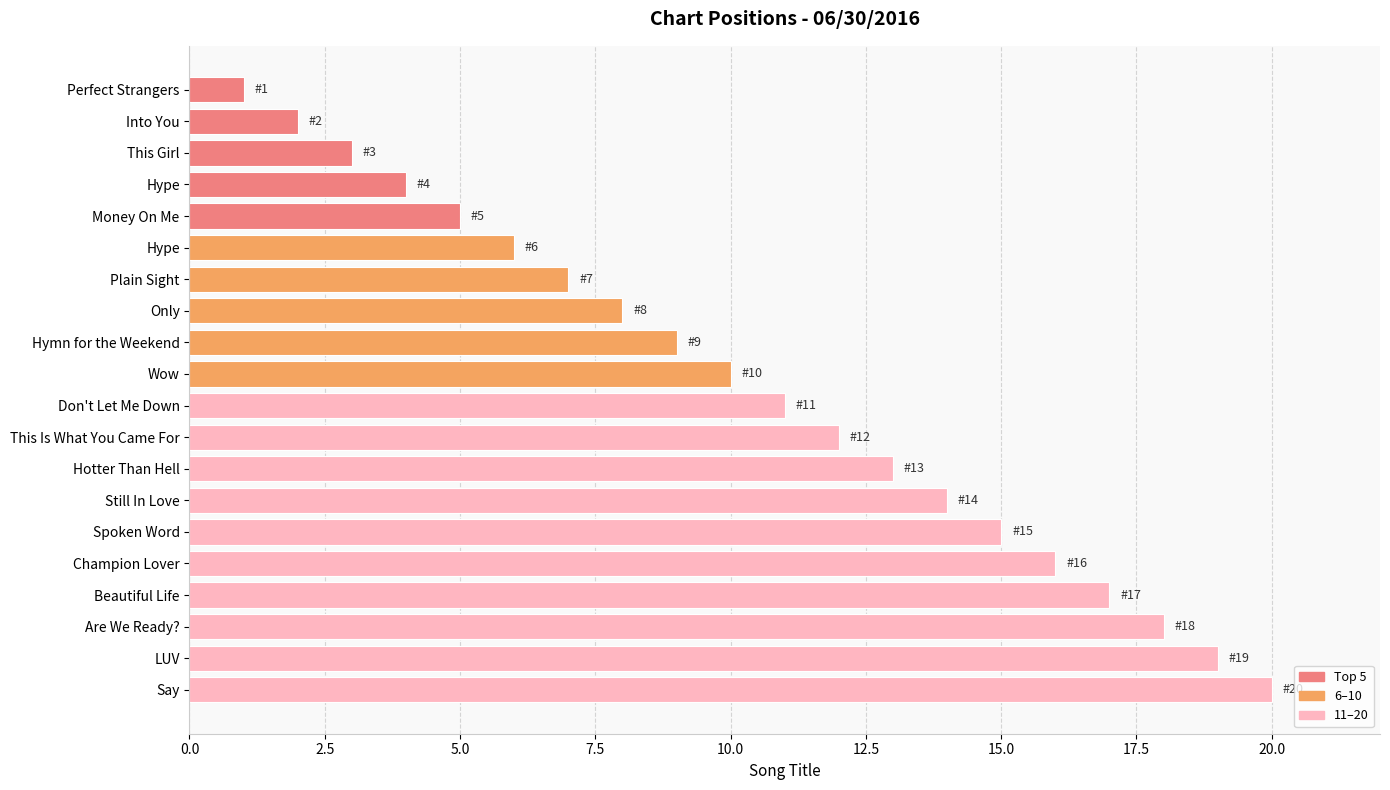

Are the bars horizontal?

Yes